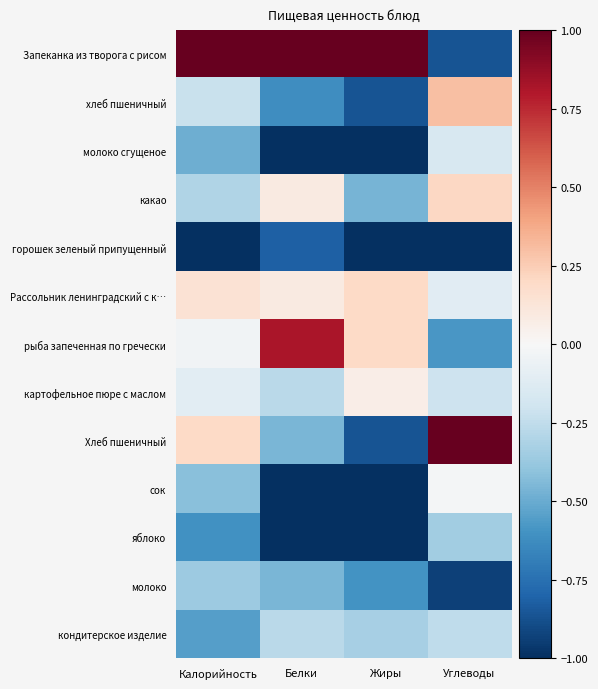

Reading left to right, list all the values displayed in this chart.

Запеканка из творога с рисом: Калорийность=1.0	Белки=1.0	Жиры=1.0	Углеводы=-0.9
хлеб пшеничный: Калорийность=-0.2	Белки=-0.6	Жиры=-0.9	Углеводы=0.3
молоко сгущеное: Калорийность=-0.5	Белки=-1.0	Жиры=-1.0	Углеводы=-0.2
какао: Калорийность=-0.3	Белки=0.1	Жиры=-0.5	Углеводы=0.2
горошек зеленый припущенный: Калорийность=-1.0	Белки=-0.8	Жиры=-1.0	Углеводы=-1.0
Рассольник ленинградский с к…: Калорийность=0.1	Белки=0.1	Жиры=0.2	Углеводы=-0.1
рыба запеченная по гречески: Калорийность=-0.0	Белки=0.8	Жиры=0.2	Углеводы=-0.6
картофельное пюре с маслом: Калорийность=-0.1	Белки=-0.3	Жиры=0.1	Углеводы=-0.2
Хлеб пшеничный: Калорийность=0.2	Белки=-0.5	Жиры=-0.9	Углеводы=1.0
сок: Калорийность=-0.4	Белки=-1.0	Жиры=-1.0	Углеводы=-0.0
яблоко: Калорийность=-0.6	Белки=-1.0	Жиры=-1.0	Углеводы=-0.3
молоко: Калорийность=-0.4	Белки=-0.5	Жиры=-0.6	Углеводы=-0.9
кондитерское изделие: Калорийность=-0.6	Белки=-0.3	Жиры=-0.3	Углеводы=-0.3